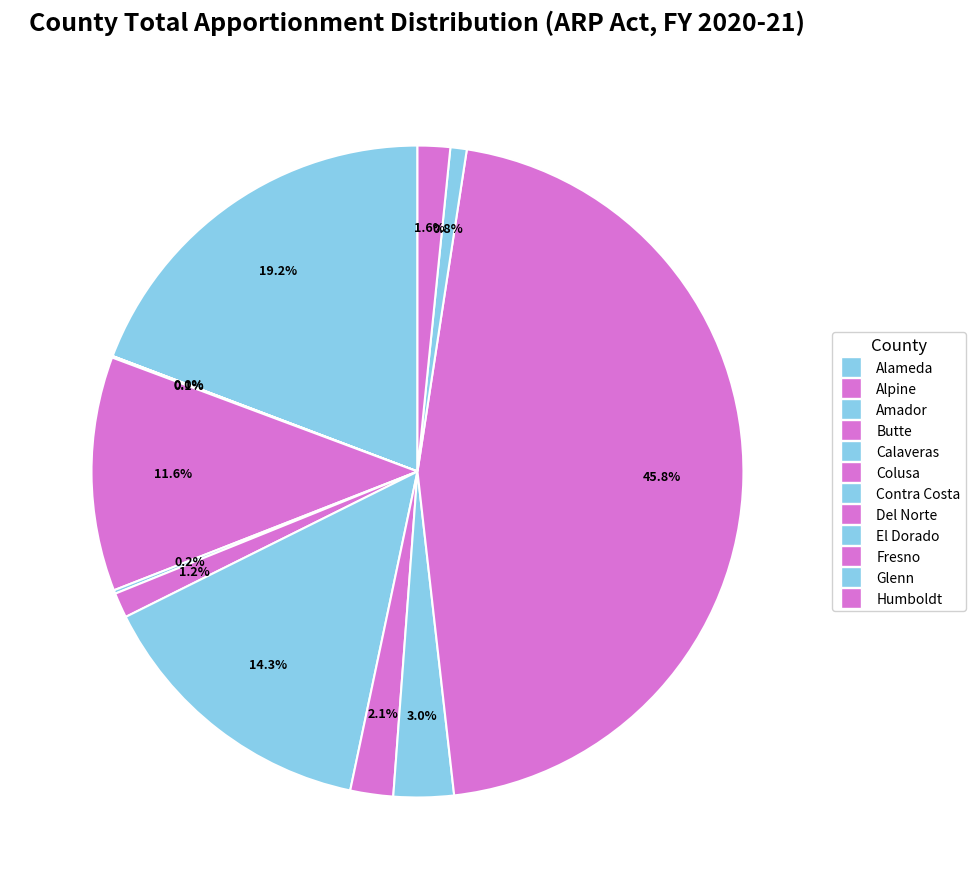

To the nearest percent, what is the difference between the largest and smallest slice percentages?

46%